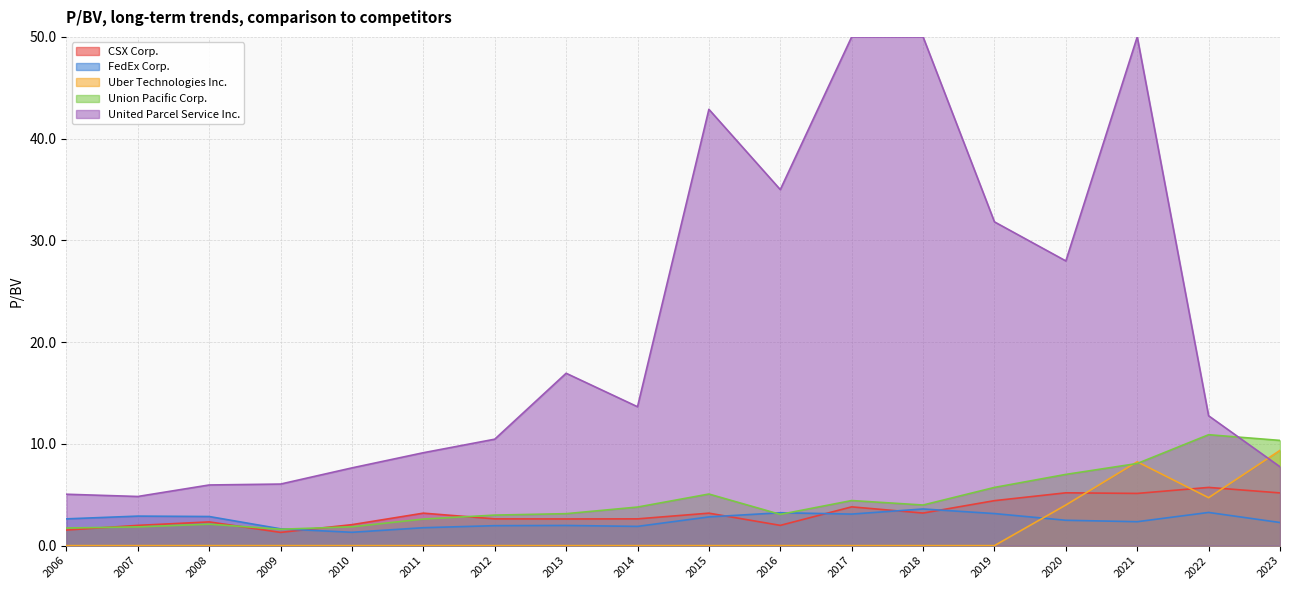

What is the value of the CSX Corp. point at the 14th from the left?

4.4